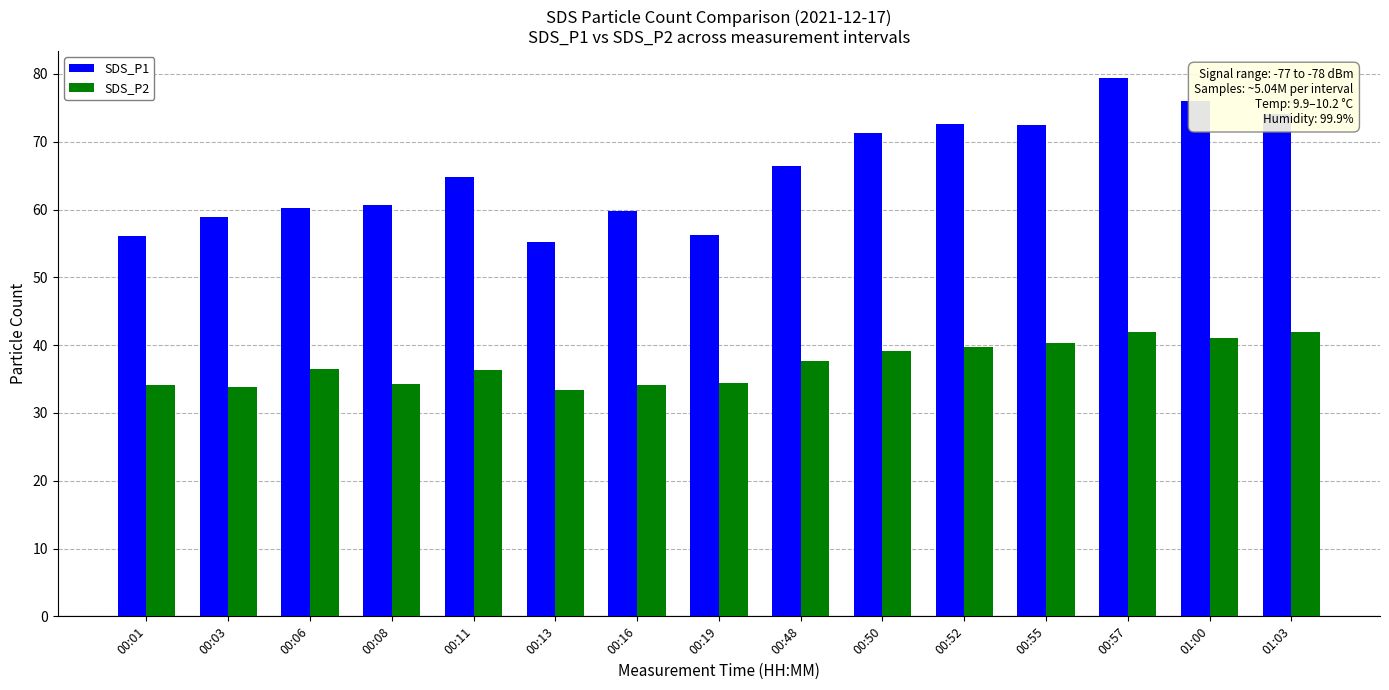

What are all the series names shown in the legend?

SDS_P1, SDS_P2